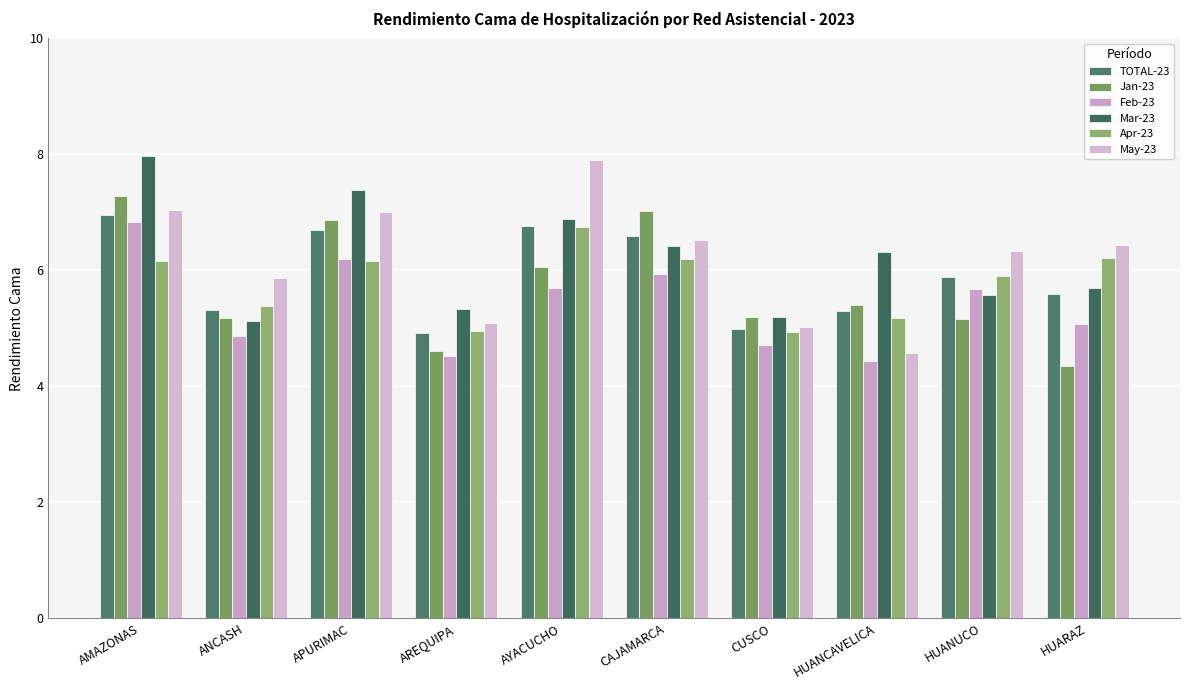

The value of Feb-23 at HUANUCO is 3.7. True or false?

False